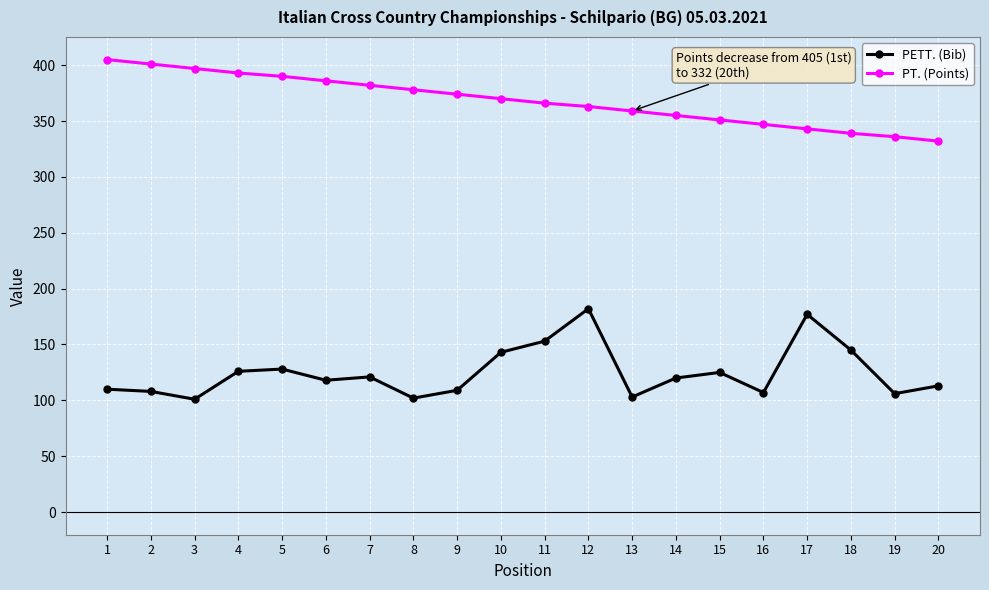

At 6, list the series in order from largest to smallest.

PT. (Points), PETT. (Bib)